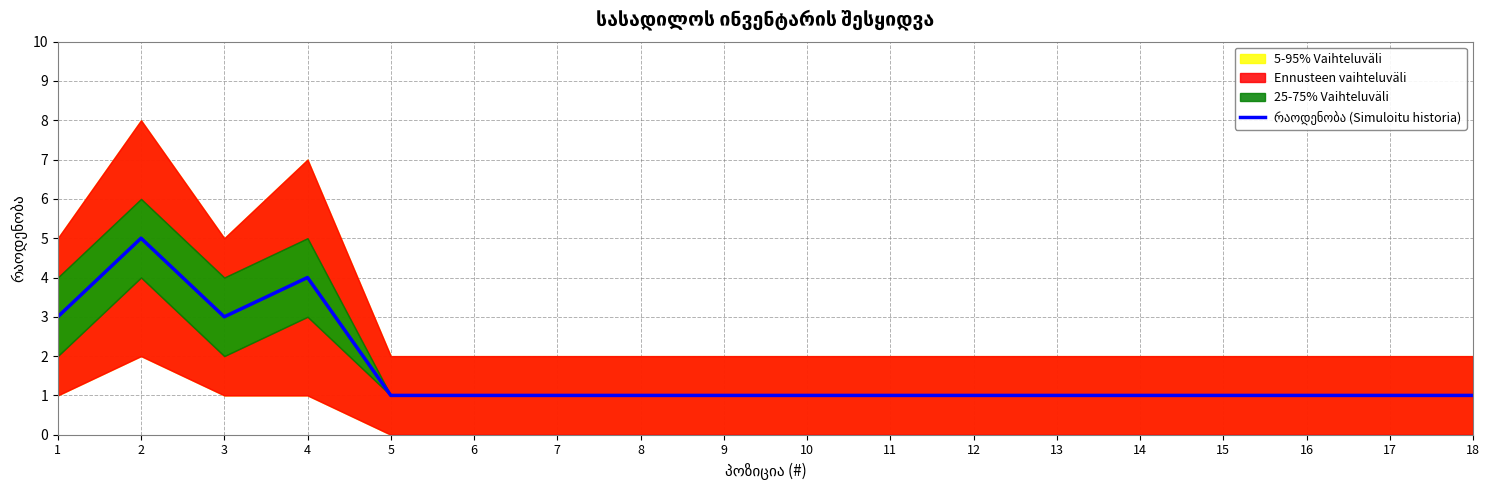

Reading right to left, transcribe all the data shown in this chart.

18=1	17=1	16=1	15=1	14=1	13=1	12=1	11=1	10=1	9=1	8=1	7=1	6=1	5=1	4=4	3=3	2=5	1=3